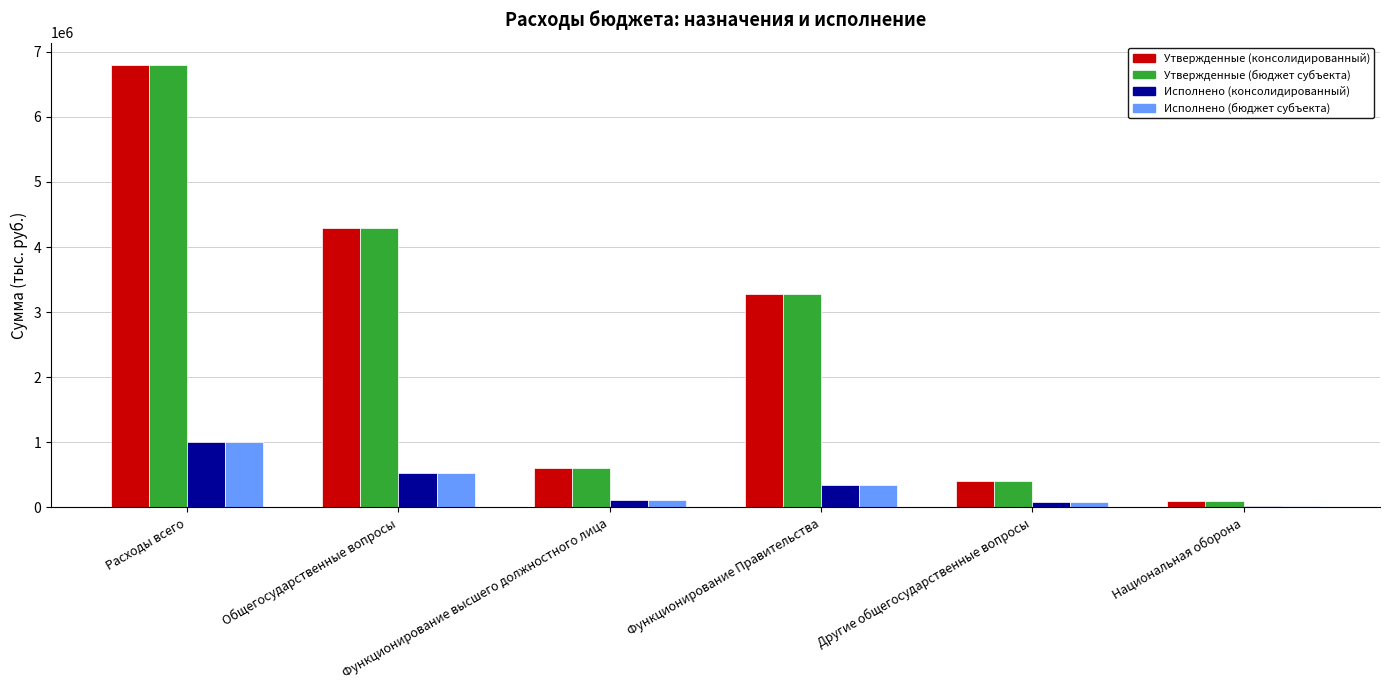

At which label does Утвержденные (консолидированный) first exceed 3275981?

Расходы всего